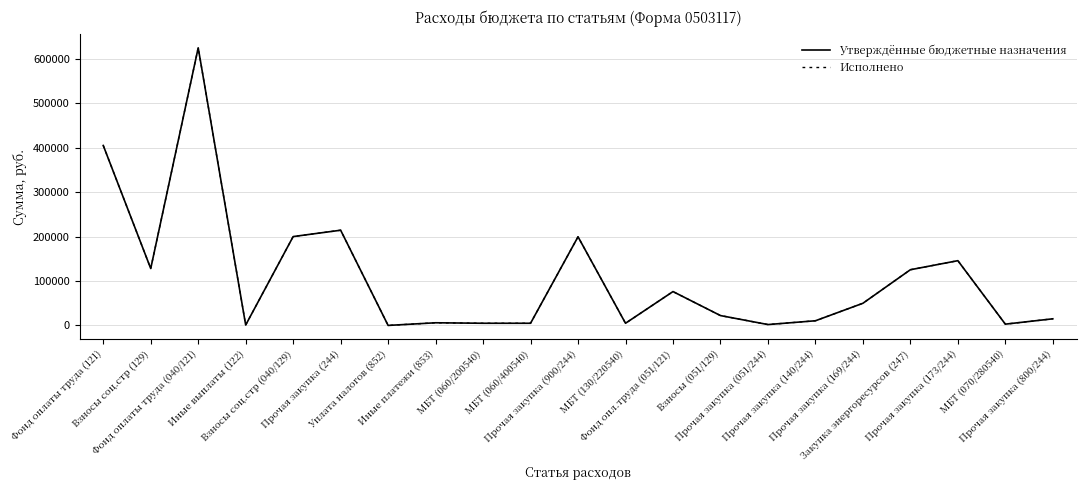

What is the average value of the Утверждённые бюджетные назначения series?

106840.6